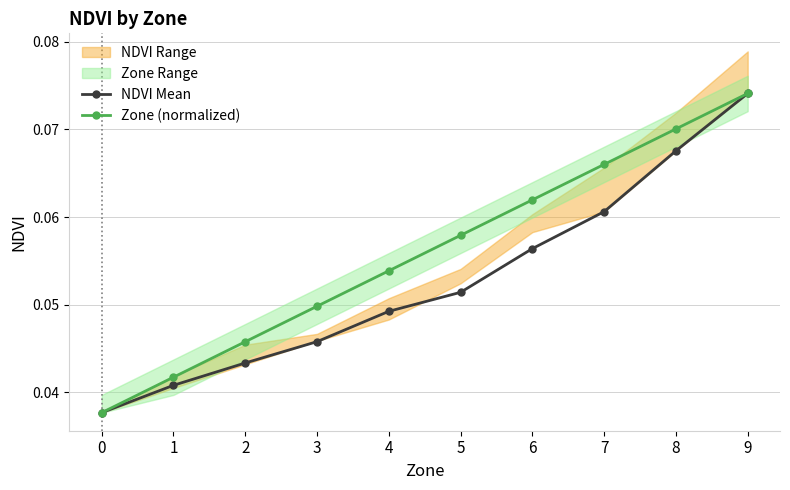

Reading right to left, list all the values displayed in this chart.

NDVI Mean: 9=0.1	8=0.1	7=0.1	6=0.1	5=0.1	4=0.0	3=0.0	2=0.0	1=0.0	0=0.0
Zone (normalized): 9=0.1	8=0.1	7=0.1	6=0.1	5=0.1	4=0.1	3=0.0	2=0.0	1=0.0	0=0.0